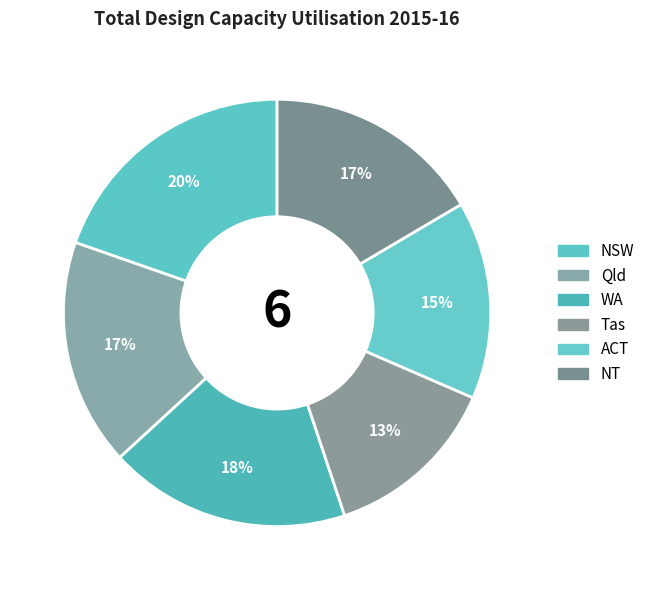

To the nearest percent, what percentage of the pie is Qld?

17%